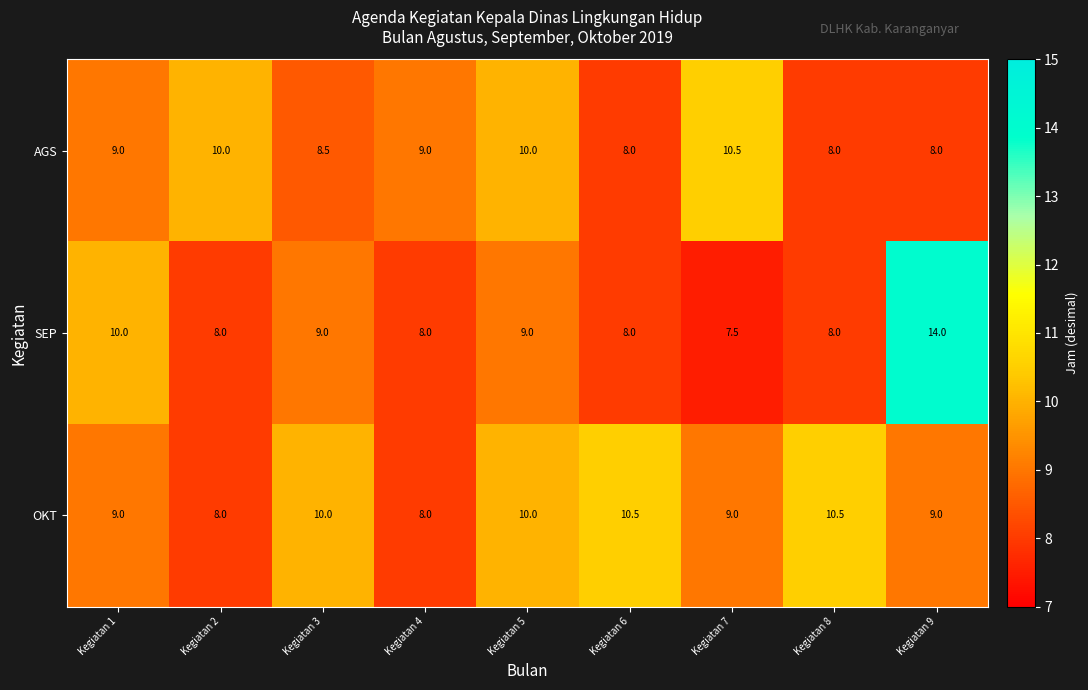

Count the number of categories in the chart.

9